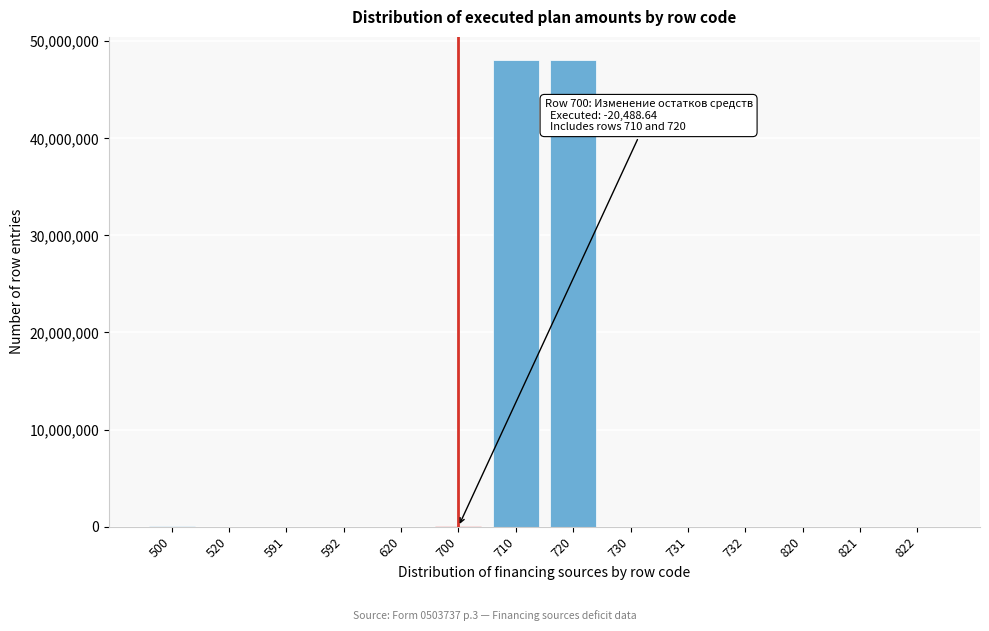

What is the sum of all values?

96106787.4